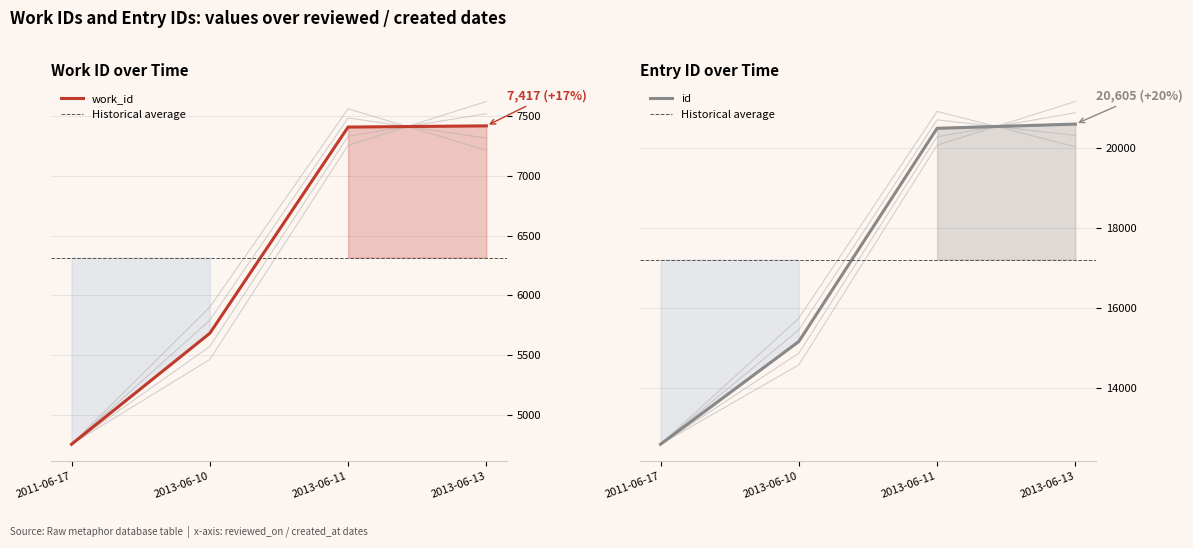

The id series shows 33476 at 2013-06-13. True or false?

False